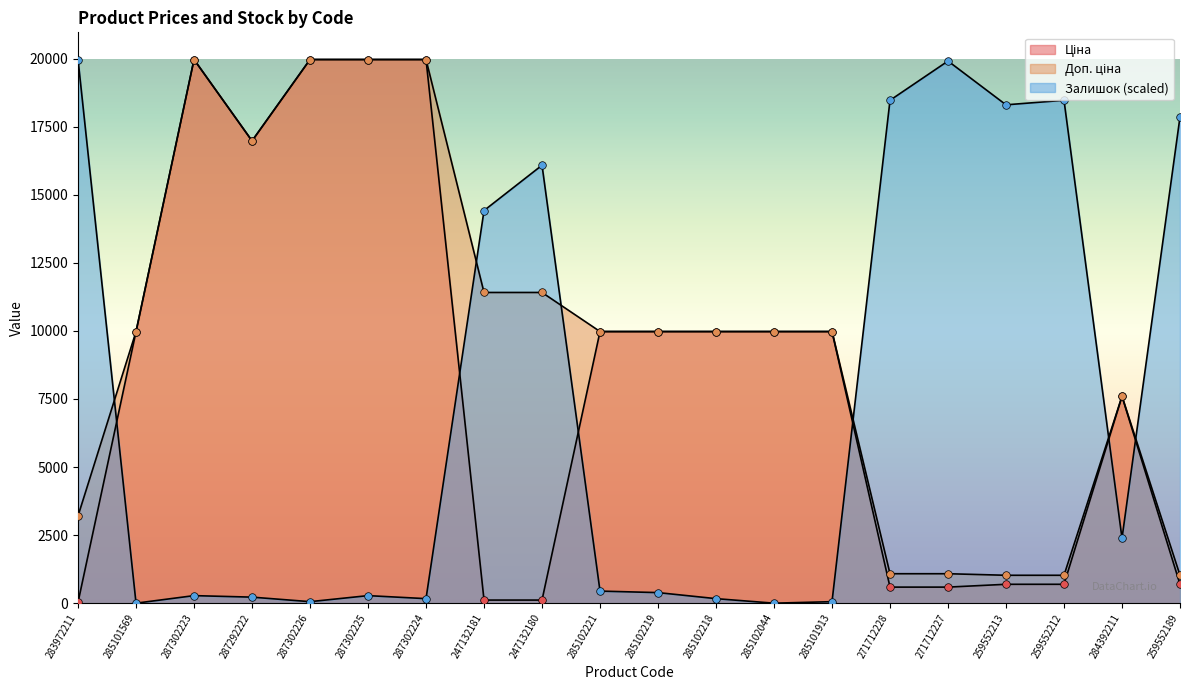

Which series has the largest total across all categories?

Доп. ціна